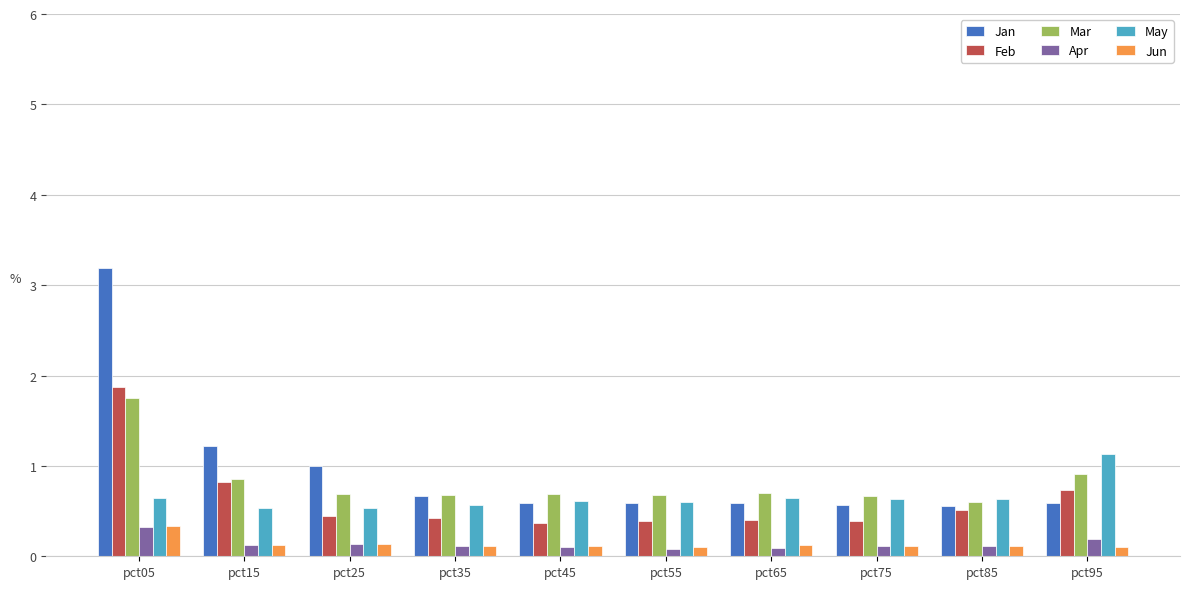

Which series has the largest total across all categories?

Jan